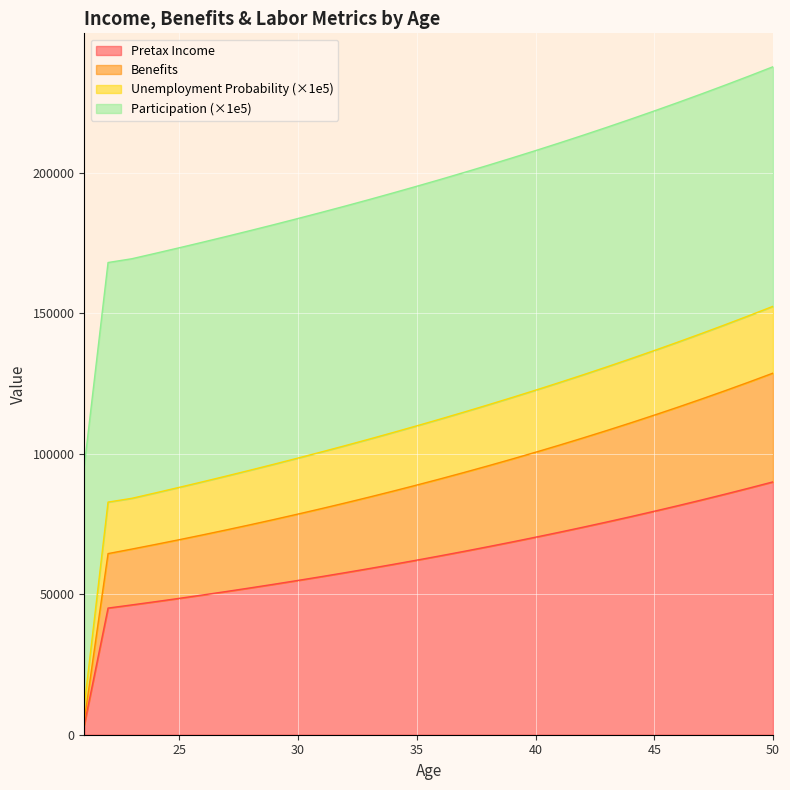

True or false: Pretax Income and Benefits cross at least once.

False